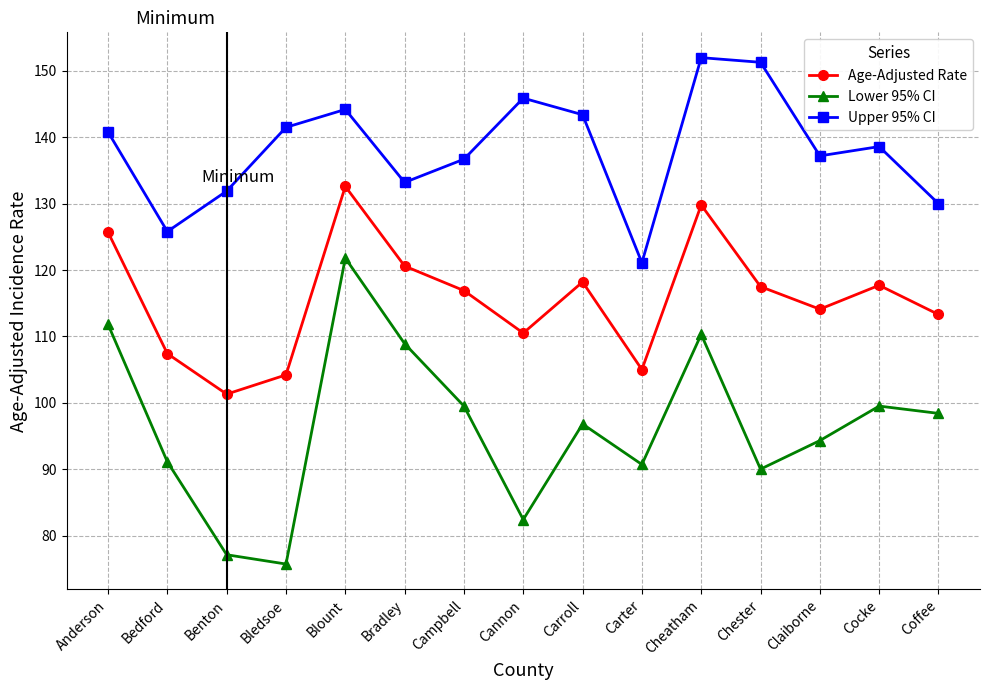

At which label is Lower 95% CI closest to 98?

Coffee